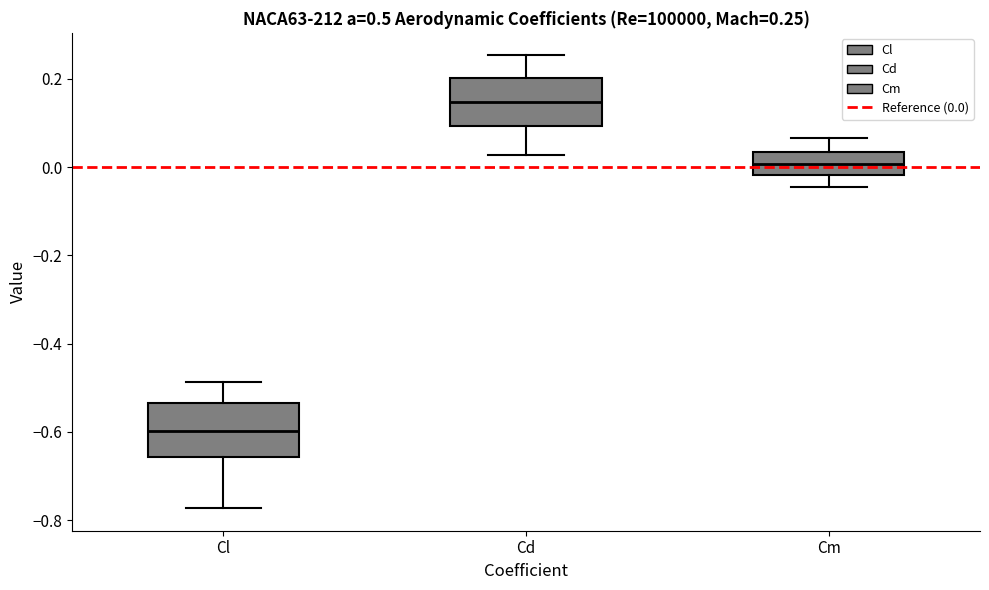

Which box has the highest median line?

Cd